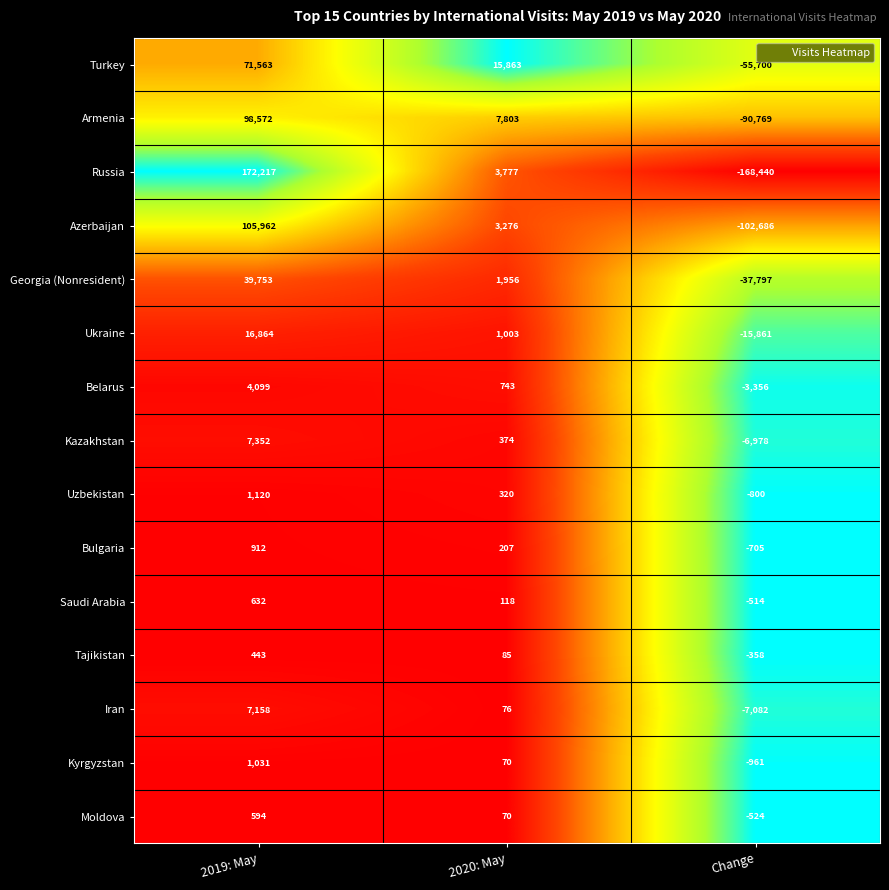

What is the sum of all Ukraine values?

2006